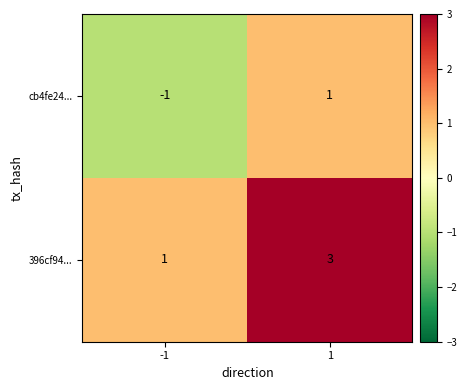

The value of cb4fe24... at 1 is 2. True or false?

False